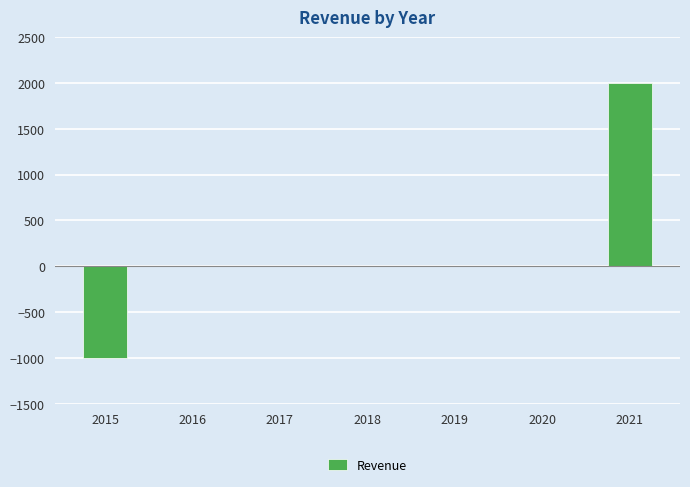

What is the greatest value displayed?

2000